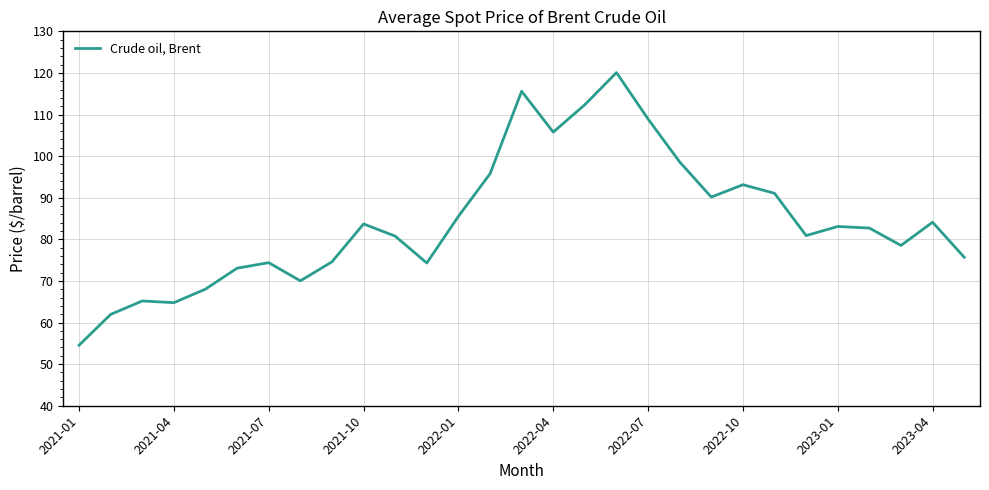

What is the maximum value shown in the chart?

120.1